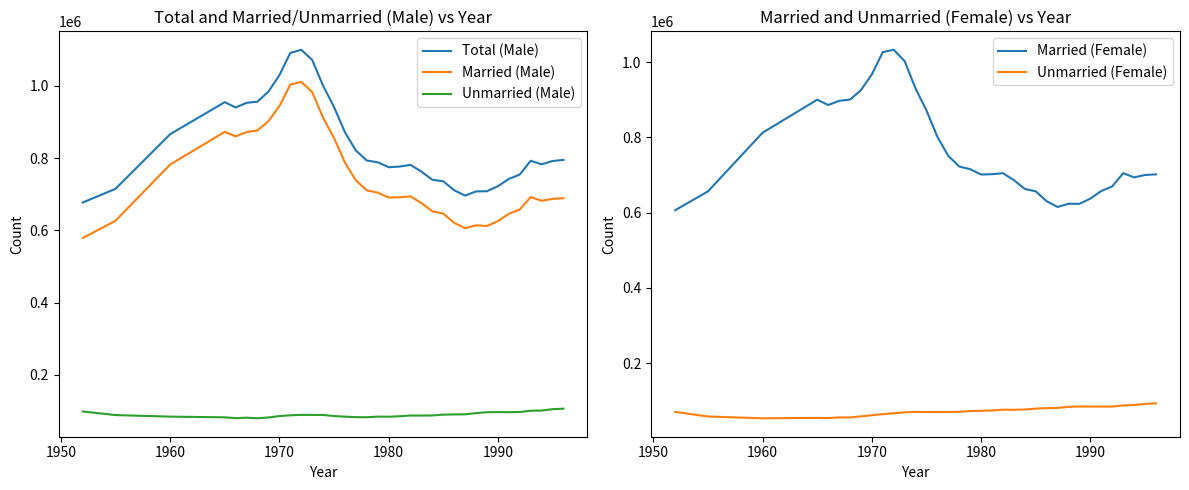

True or false: Total (Male) and Unmarried (Female) cross at least once.

False